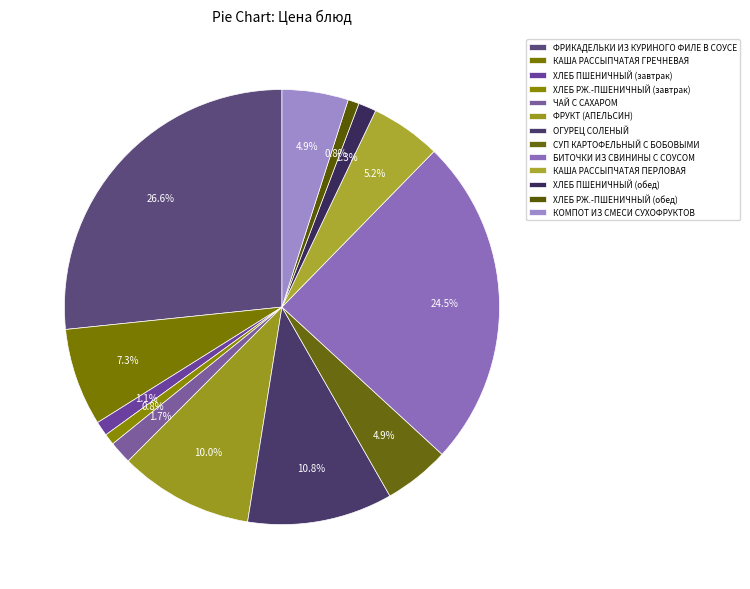

Rank the categories by value from highest to lowest.

ФРИКАДЕЛЬКИ ИЗ КУРИНОГО ФИЛЕ В СОУСЕ, БИТОЧКИ ИЗ СВИНИНЫ С СОУСОМ, ОГУРЕЦ СОЛЕНЫЙ, ФРУКТ (АПЕЛЬСИН), КАША РАССЫПЧАТАЯ ГРЕЧНЕВАЯ, КАША РАССЫПЧАТАЯ ПЕРЛОВАЯ, КОМПОТ ИЗ СМЕСИ СУХОФРУКТОВ, СУП КАРТОФЕЛЬНЫЙ С БОБОВЫМИ, ЧАЙ С САХАРОМ, ХЛЕБ ПШЕНИЧНЫЙ (обед), ХЛЕБ ПШЕНИЧНЫЙ (завтрак), ХЛЕБ РЖ.-ПШЕНИЧНЫЙ (завтрак), ХЛЕБ РЖ.-ПШЕНИЧНЫЙ (обед)